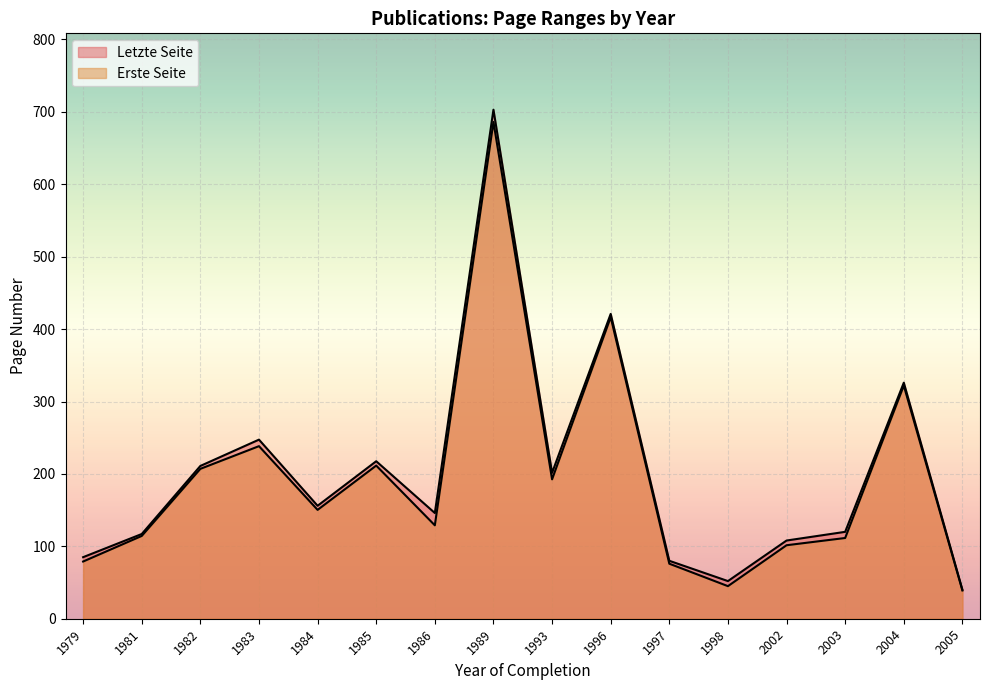

Which has a higher value, 1998 or 1983?

1983